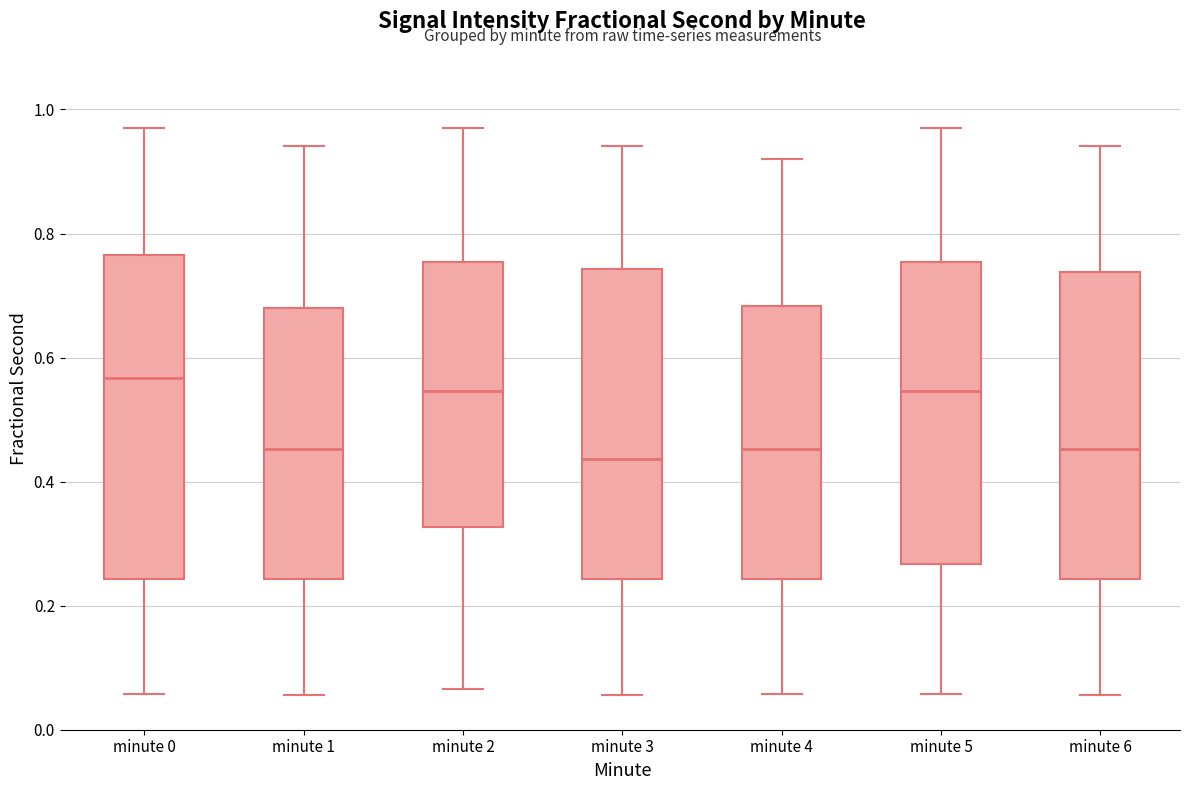

Where does the upper whisker of the box for minute 4 end on the y-axis? The values are not printed on the chart, so give them approximately, as read against the axis.

0.92